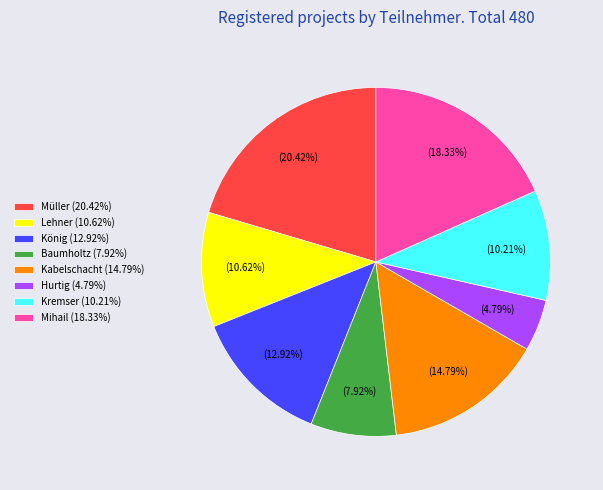

Is it true that Müller is 31% of the pie?

False